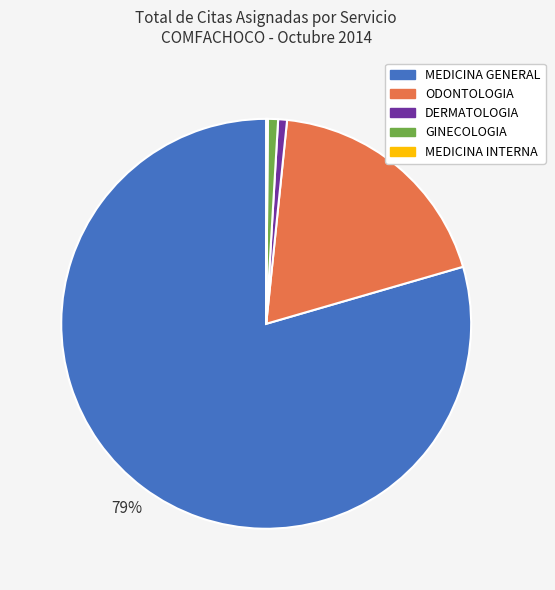

To the nearest percent, what is the difference between the largest and smallest slice percentages?

79%